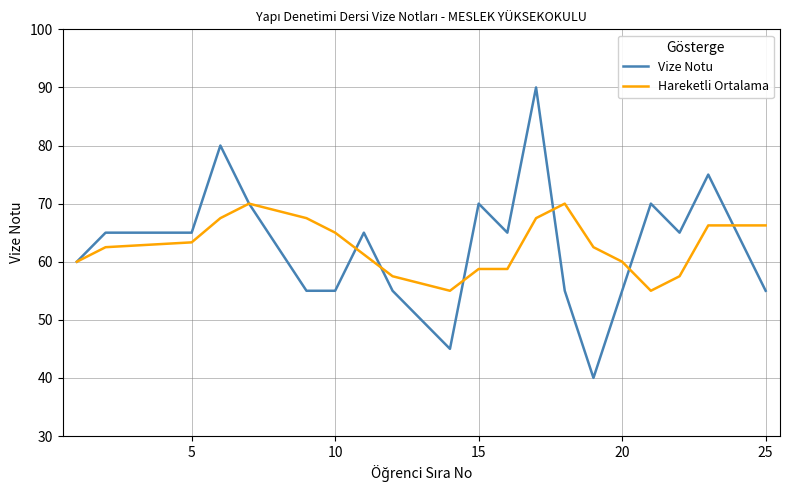

Does the chart display data point markers on the line(s)?

No